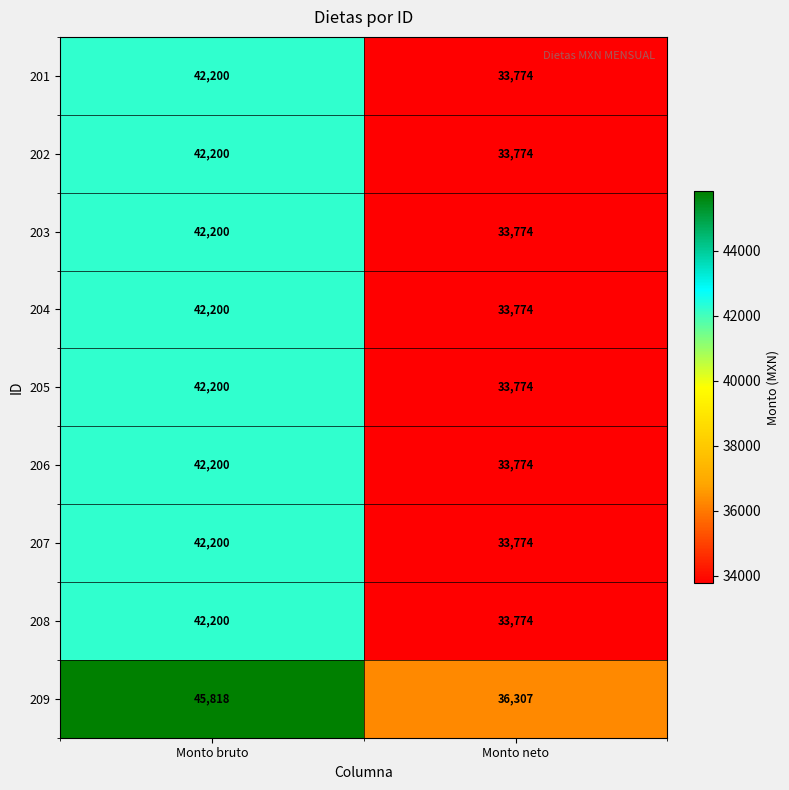

How many categories are shown in the chart?

2